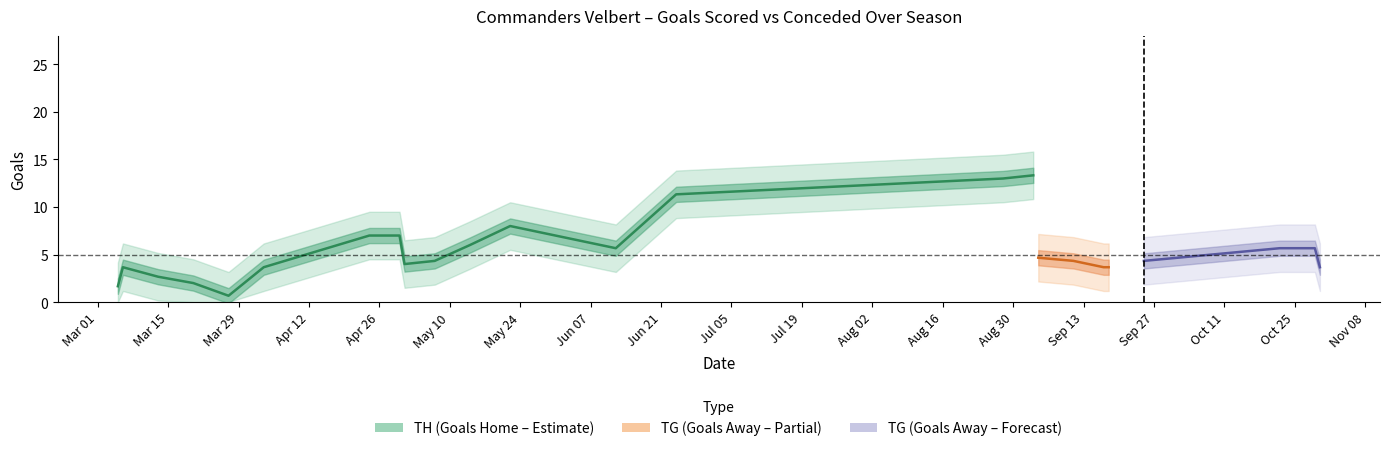

Which series ends up on top after the final intersection of TH and TG?

TH